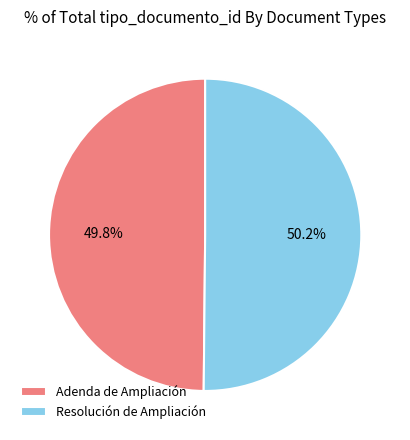

Approximately how many times larger is the value at Adenda de Ampliación compared to Resolución de Ampliación?

1.0